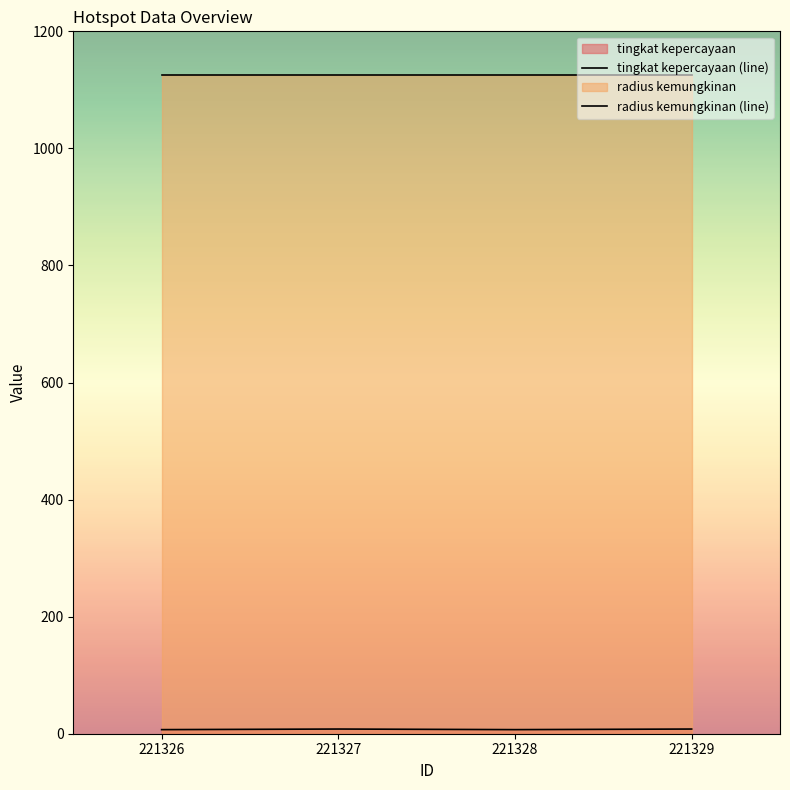

Read the radius kemungkinan (line) value at 221326.

1125